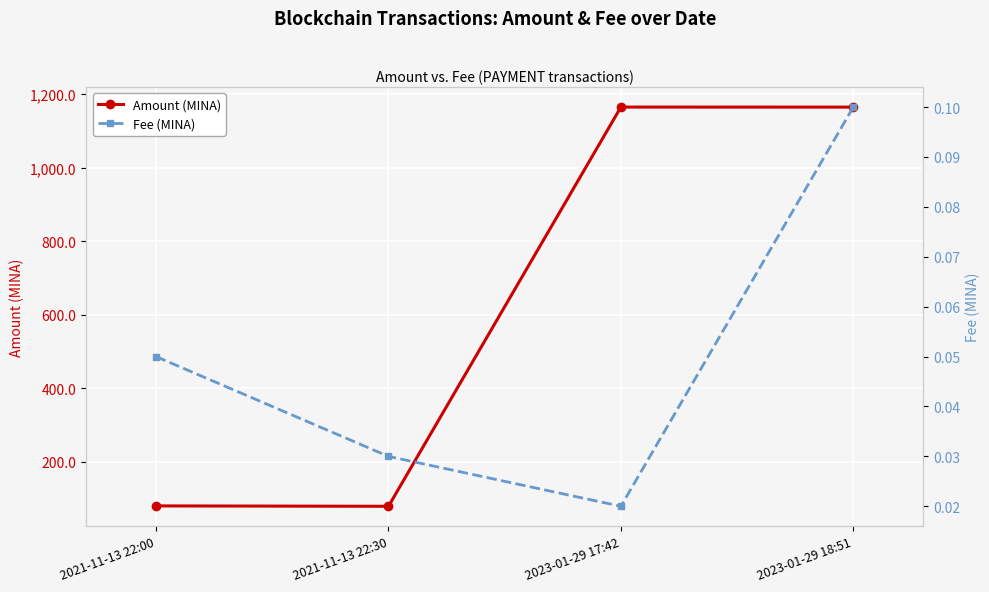

True or false: Amount (MINA) and Fee (MINA) cross at least once.

False